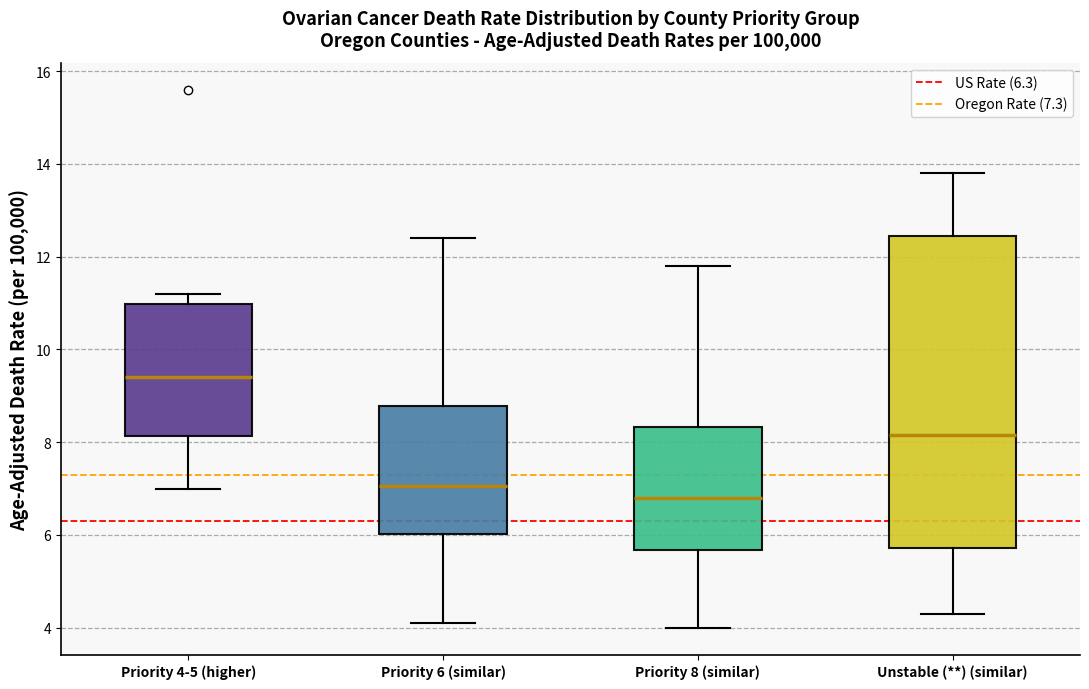

Reading left to right, transcribe this box plot: for each box, give where its median line is, the range the box spans, and where its two whiskers end, as read against the y-axis. The values are not printed on the chart, so give them approximately, as read against the axis.

Priority 4-5 (higher): median 9.4, box 8.2 to 11.0, whiskers 7.0 to 11.2
Priority 6 (similar): median 7.0, box 6.0 to 8.8, whiskers 4.2 to 12.4
Priority 8 (similar): median 6.8, box 5.6 to 8.4, whiskers 4.0 to 11.8
Unstable (**) (similar): median 8.2, box 5.8 to 12.4, whiskers 4.4 to 13.8